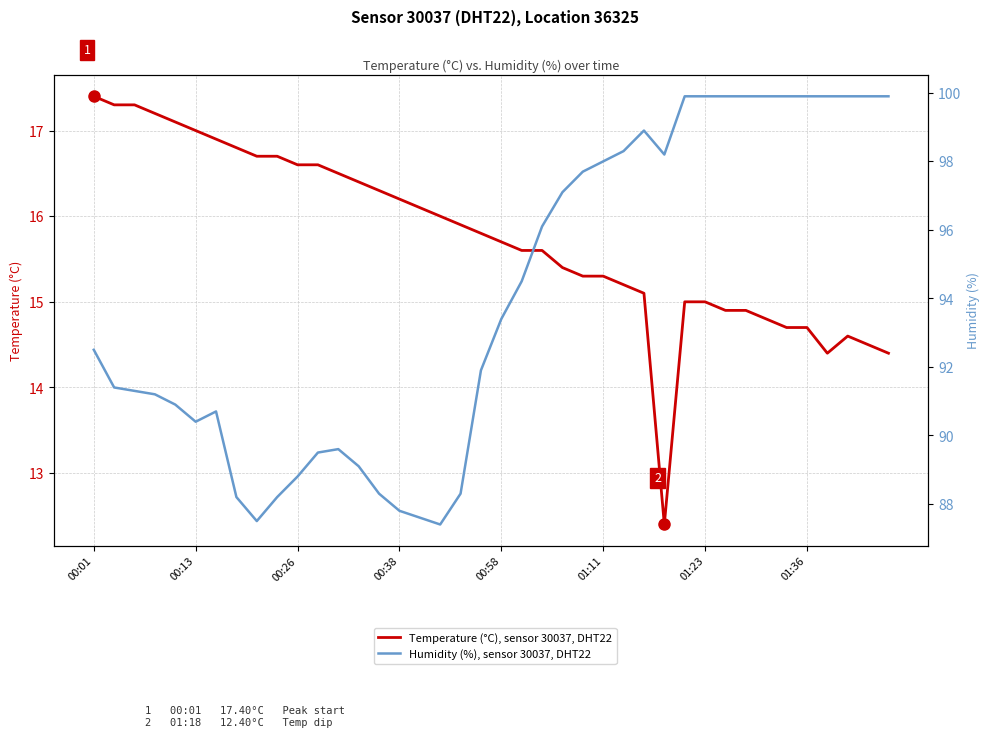

What is the minimum value for Temperature (°C), sensor 30037, DHT22?

12.4